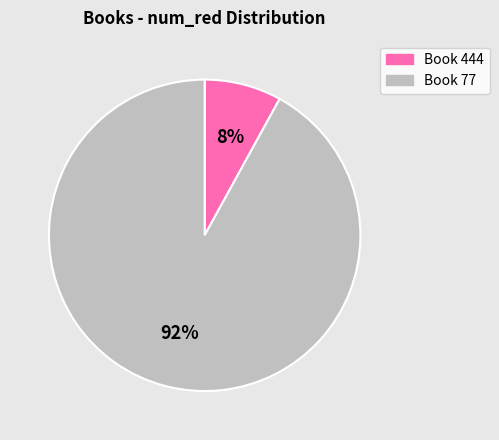

Does any single category account for the majority?

Yes